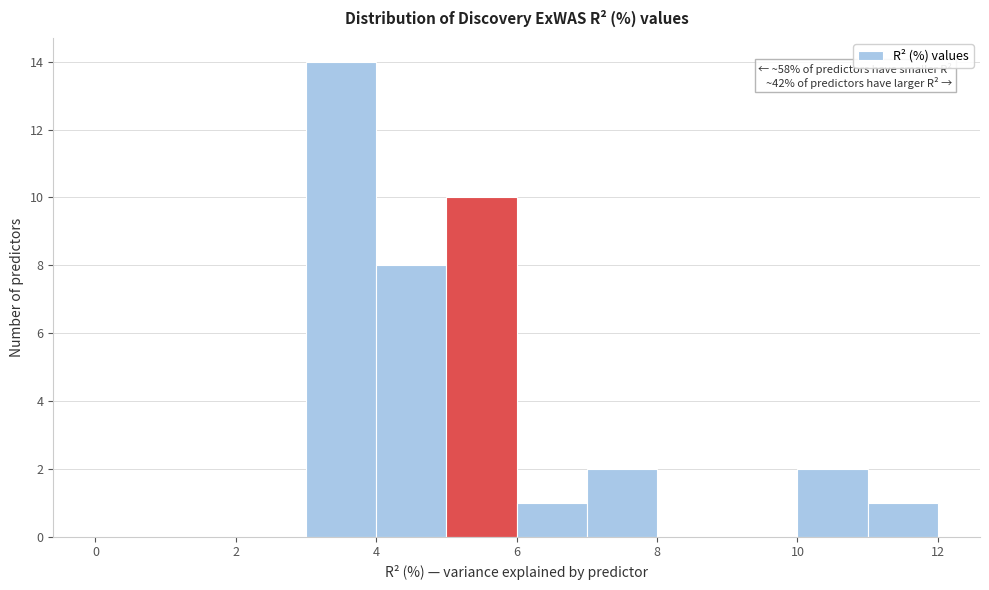

Over which range of the x-axis is the bar tallest?

3 to 4